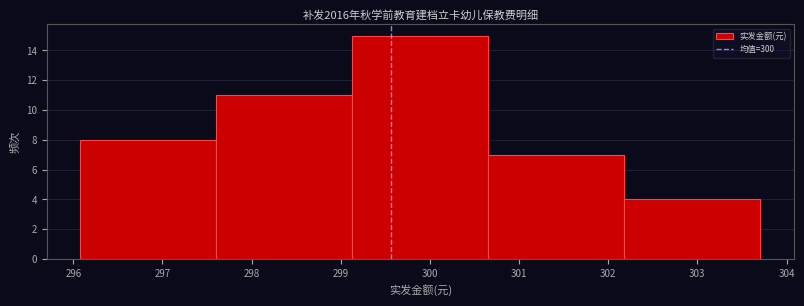

How tall is the bar that spans 302.2 to 303.7 on the x-axis? Neither the bar edges nor the heights are printed on the chart, so give them approximately, as read against the axes.

4